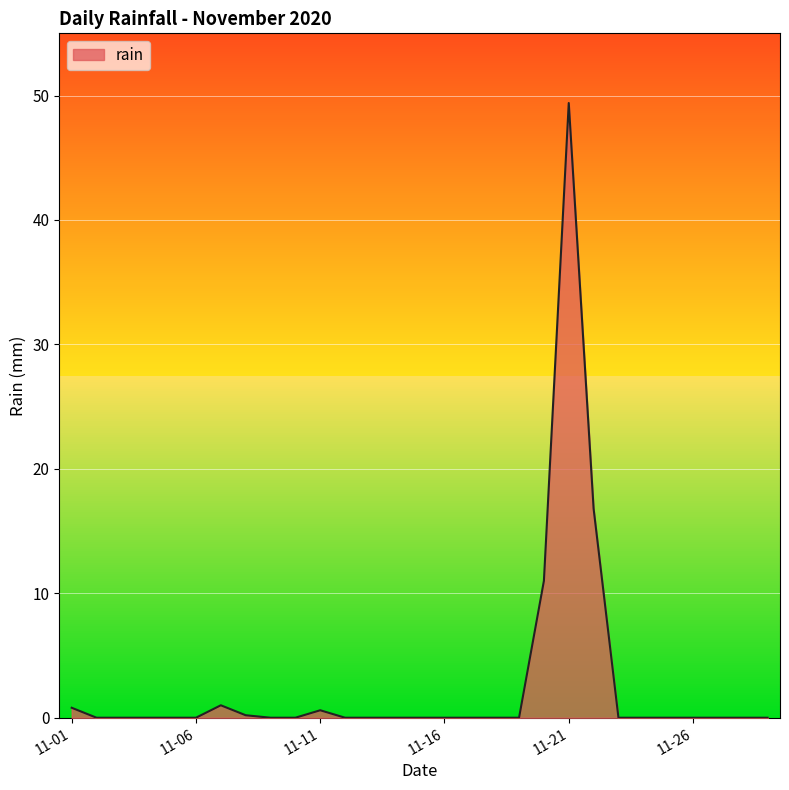

What is the maximum value shown in the chart?

49.4